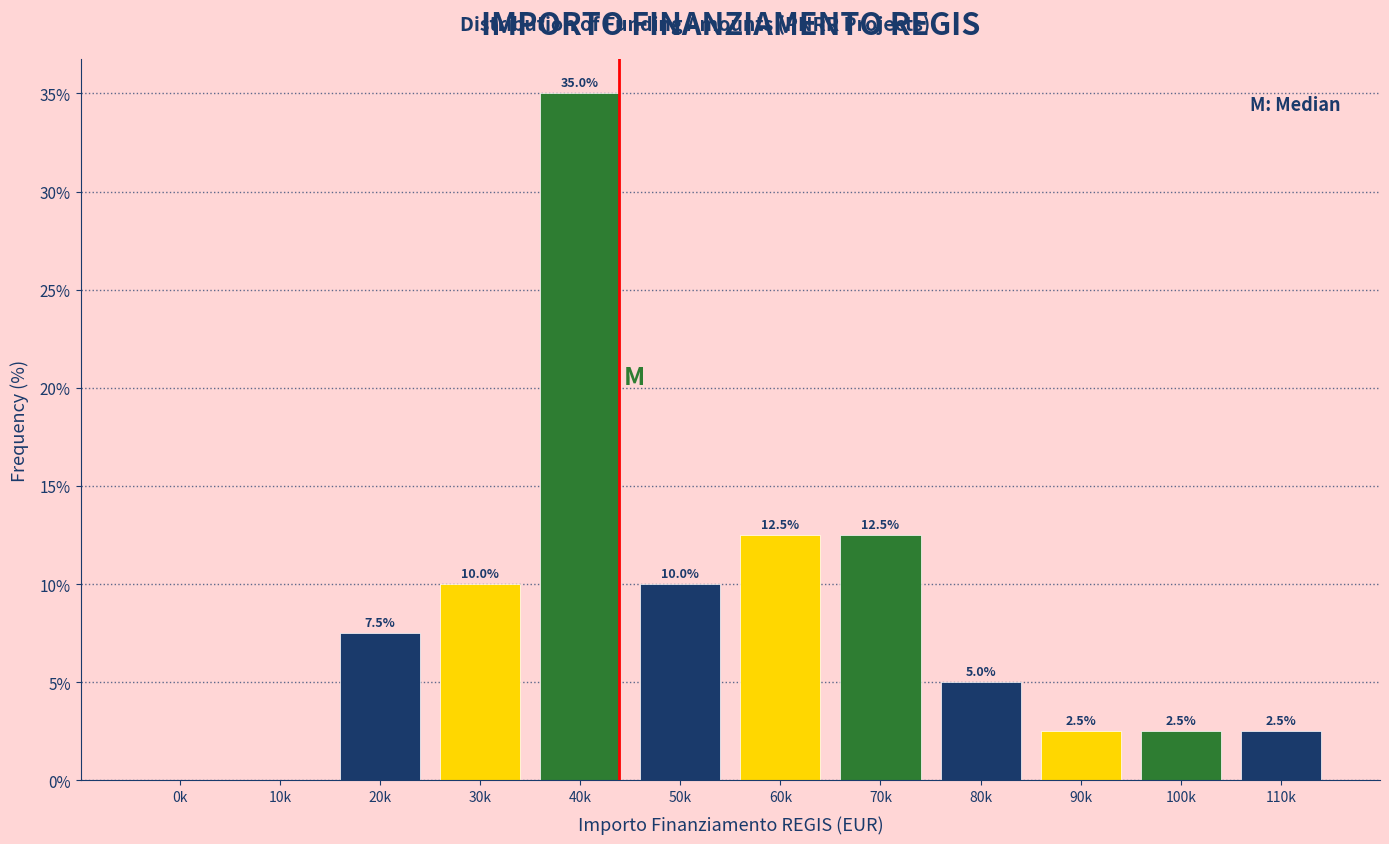

Reading right to left, what are all the values shown in this chart?

110k=2.5	100k=2.5	90k=2.5	80k=5.0	70k=12.5	60k=12.5	50k=10.0	40k=35.0	30k=10.0	20k=7.5	10k=0.0	0k=0.0